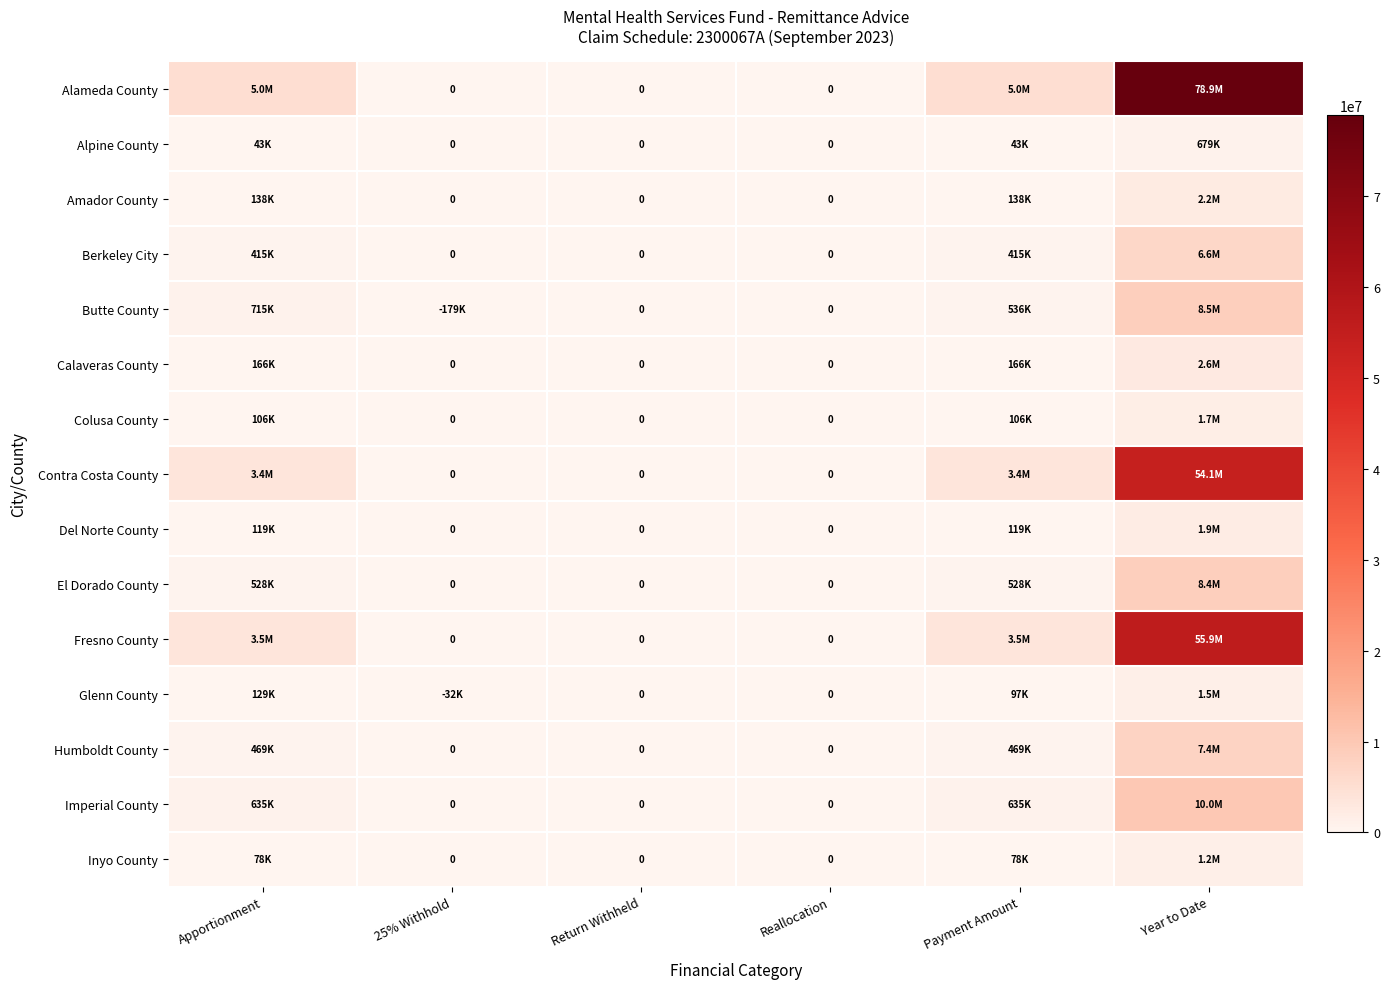

What is the difference between the Alpine County values at 25% Withhold and Year to Date?

679194.3